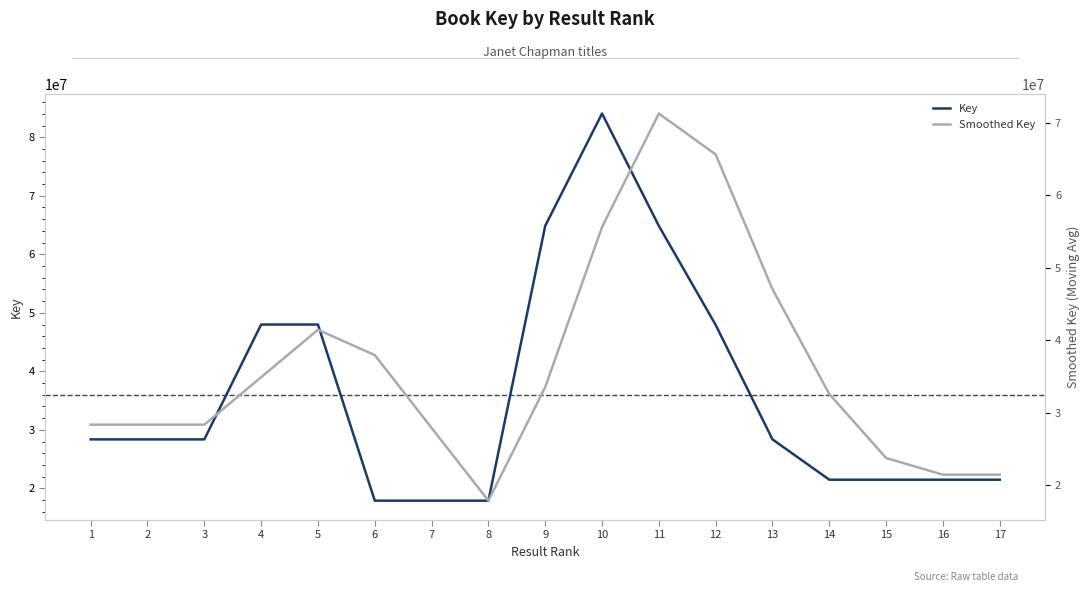

True or false: Key and Smoothed Key intersect in this chart.

True